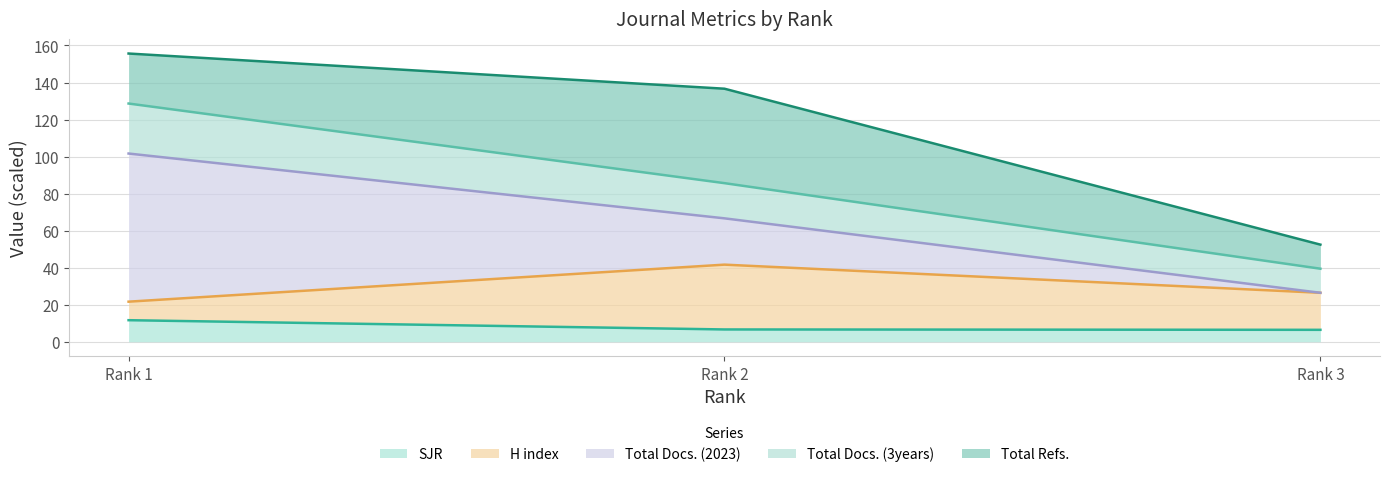

Is it true that H index equals 33.5 at Rank 1?

False